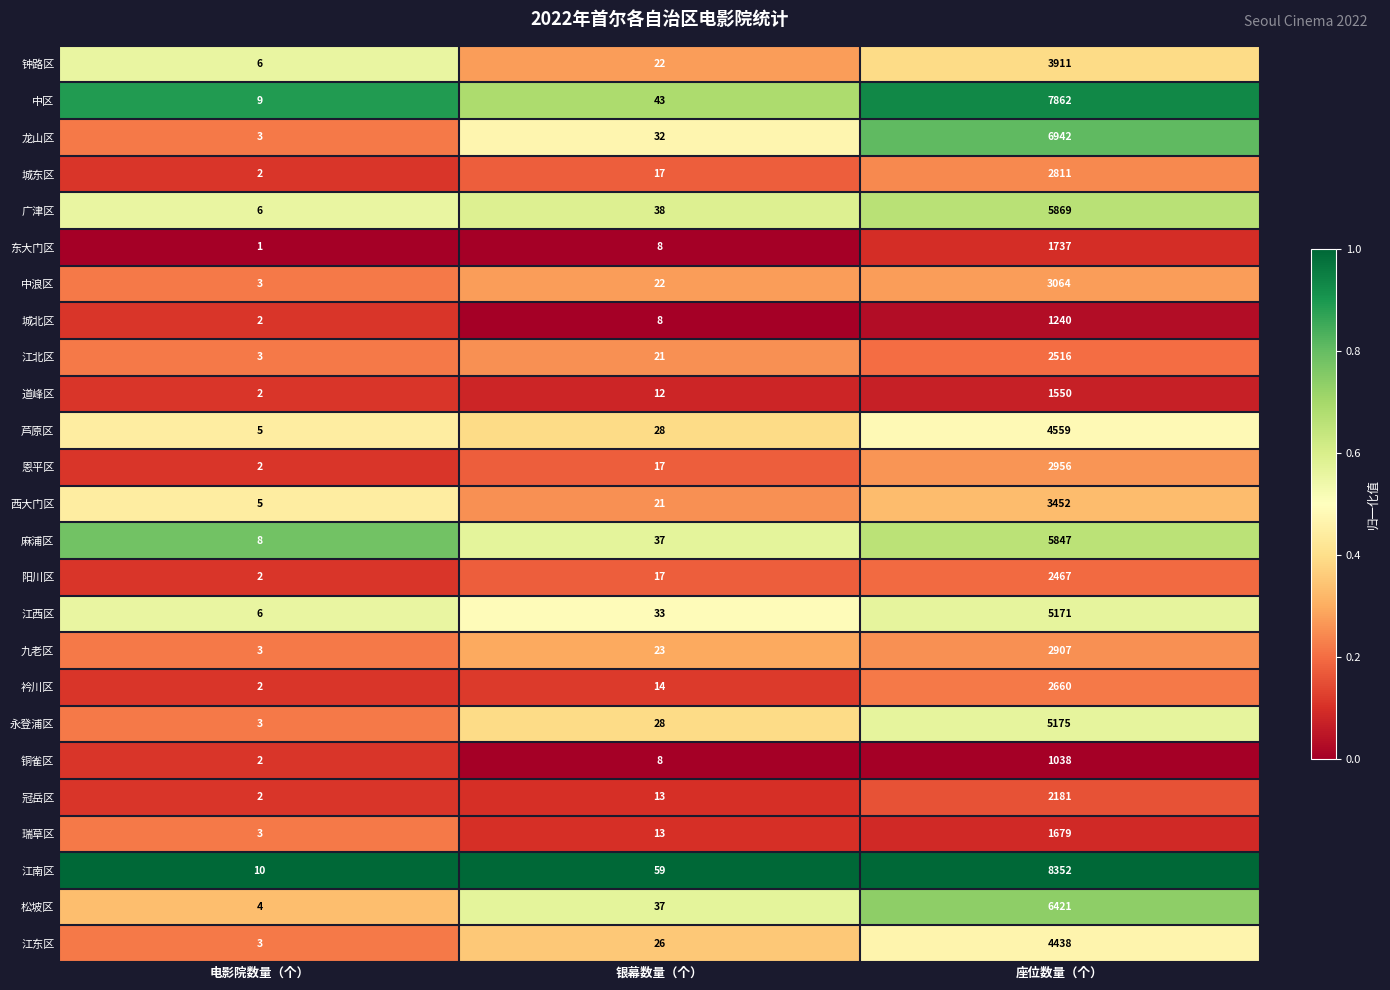

What is the greatest value displayed?

8352